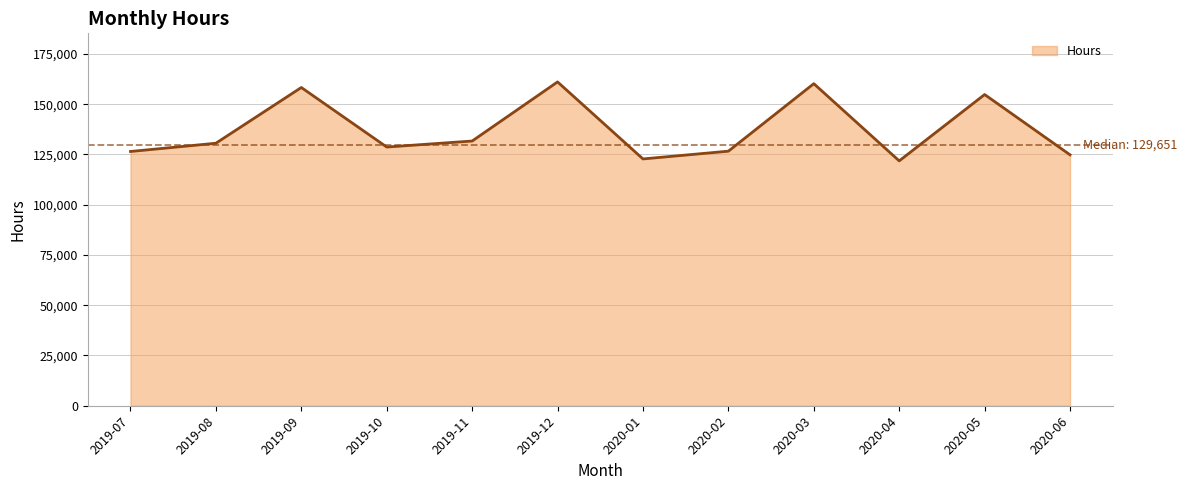

What is the change in value from 2019-12 to 2020-04?

-39288.0